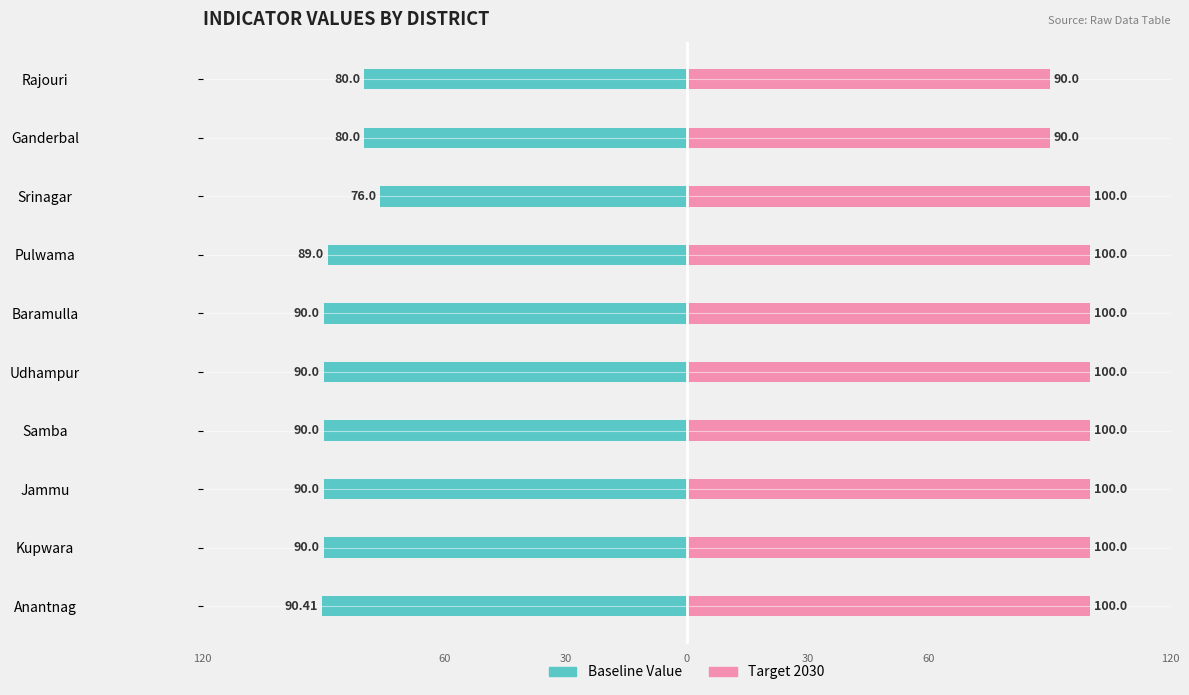

Count the number of data series in this chart.

2